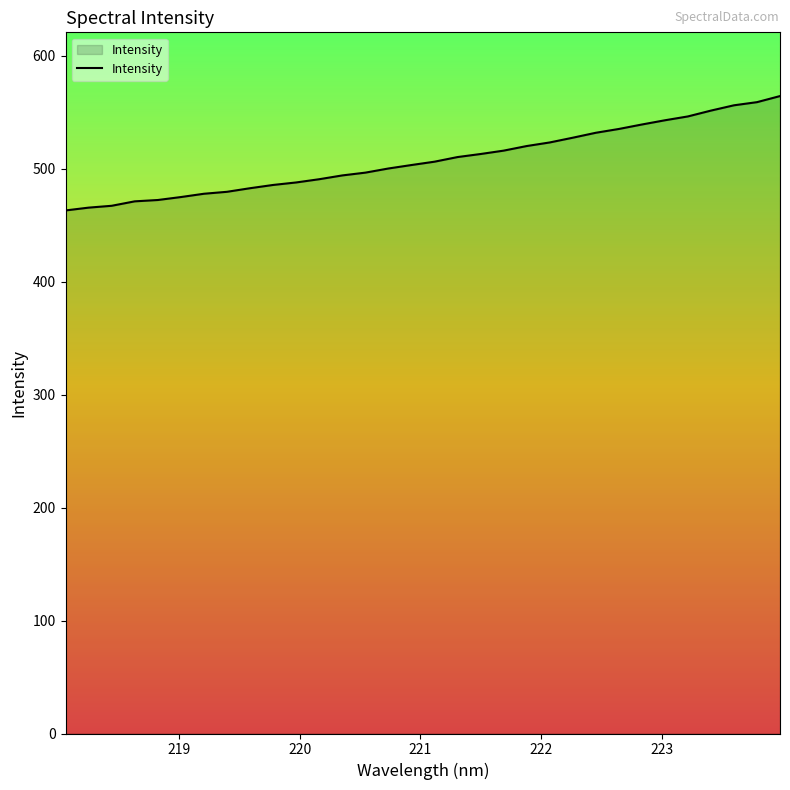

What is the greatest value displayed?

564.4